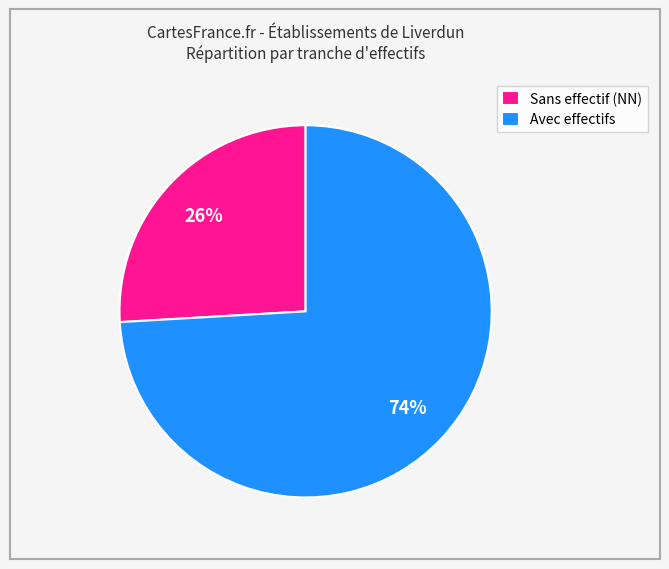

Which slice is the largest?

Avec effectifs